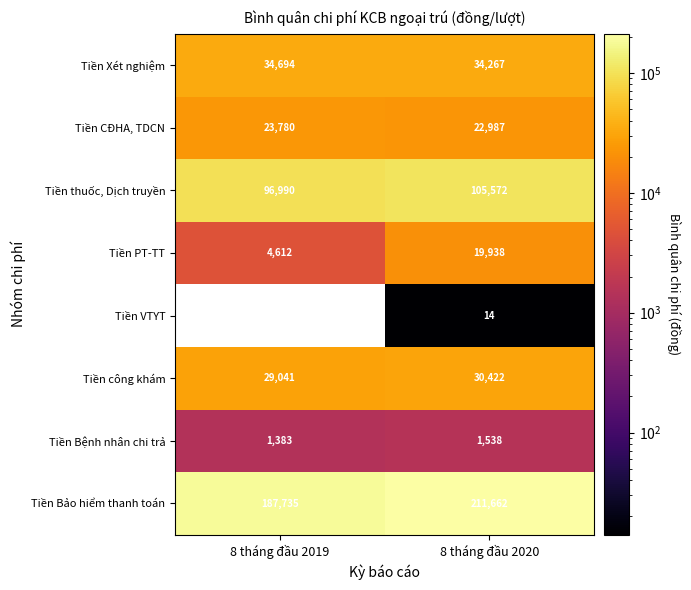

Which has a higher value, 8 tháng đầu 2019 or 8 tháng đầu 2020?

8 tháng đầu 2019